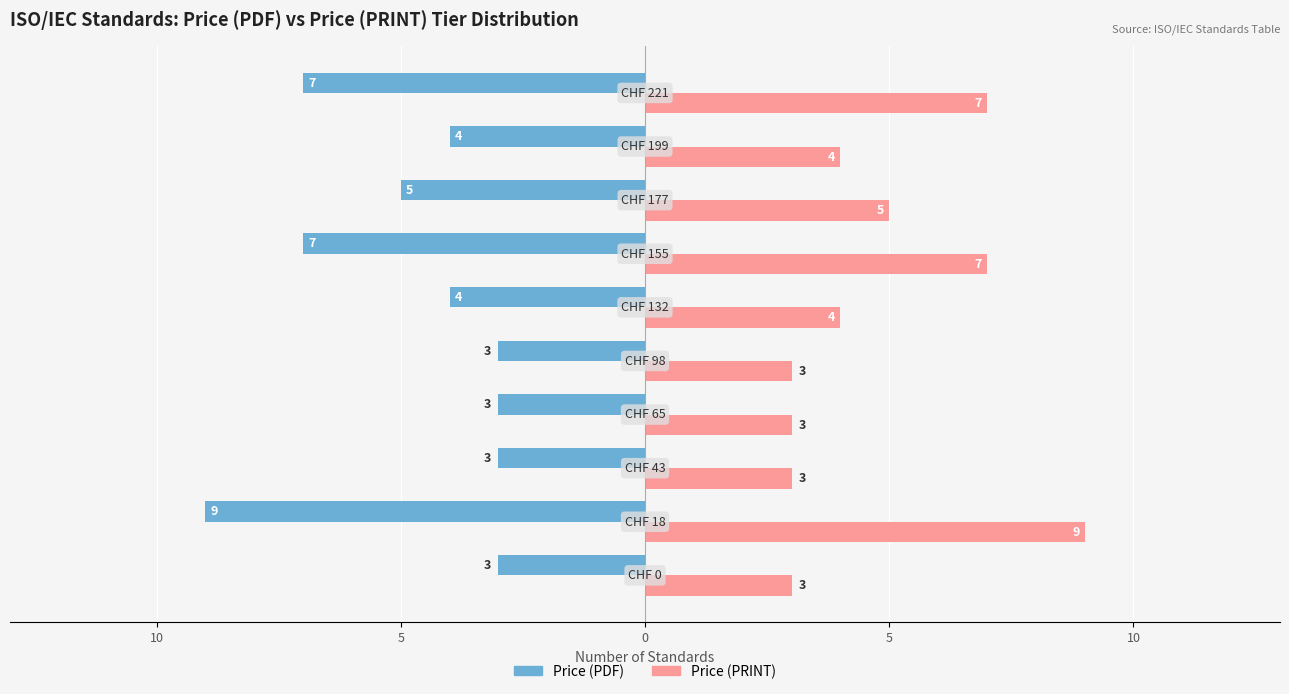

How many groups of bars are there?

10